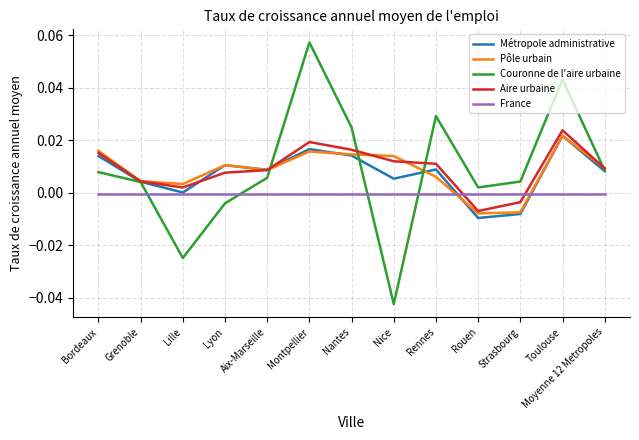

True or false: France and Couronne de l'aire urbaine intersect in this chart.

True